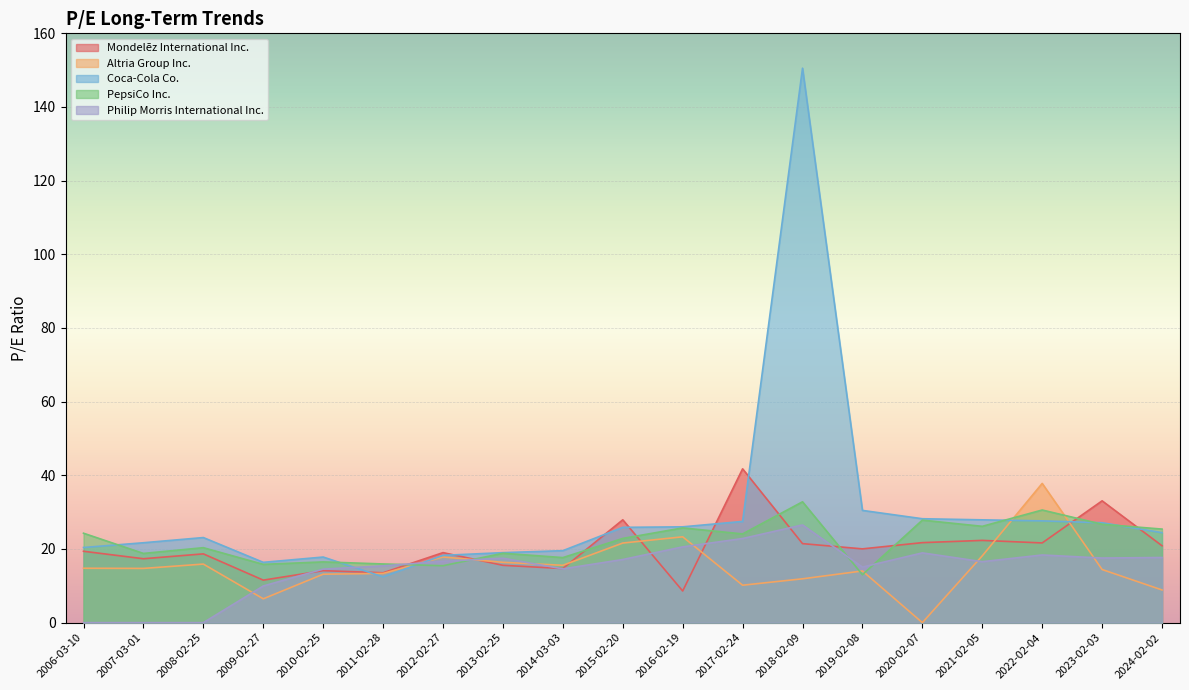

Where does the PepsiCo Inc. series first go above 22?

2006-03-10